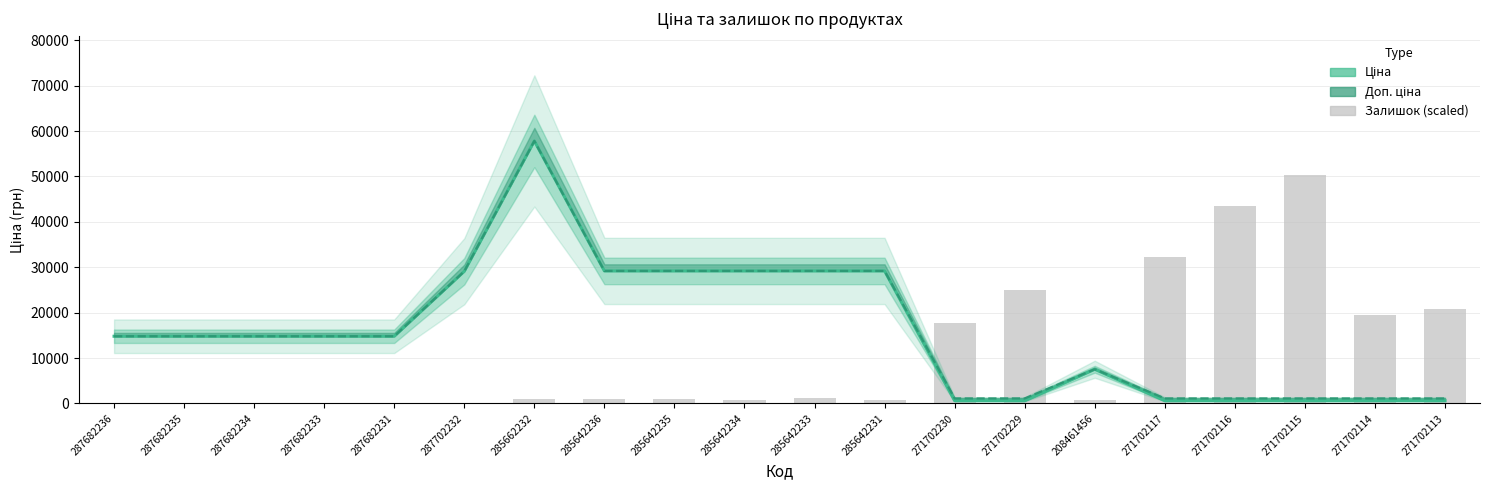

Which series has the largest range (max minus min)?

Ціна